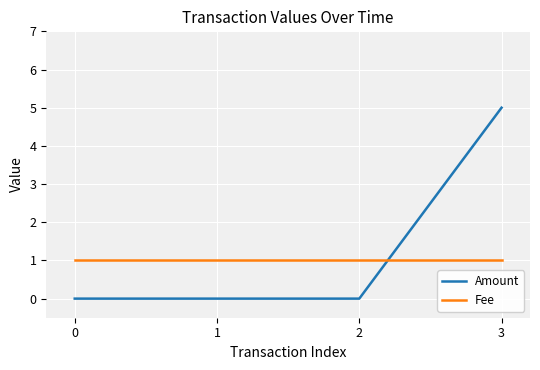

Which series has the largest range (max minus min)?

Amount